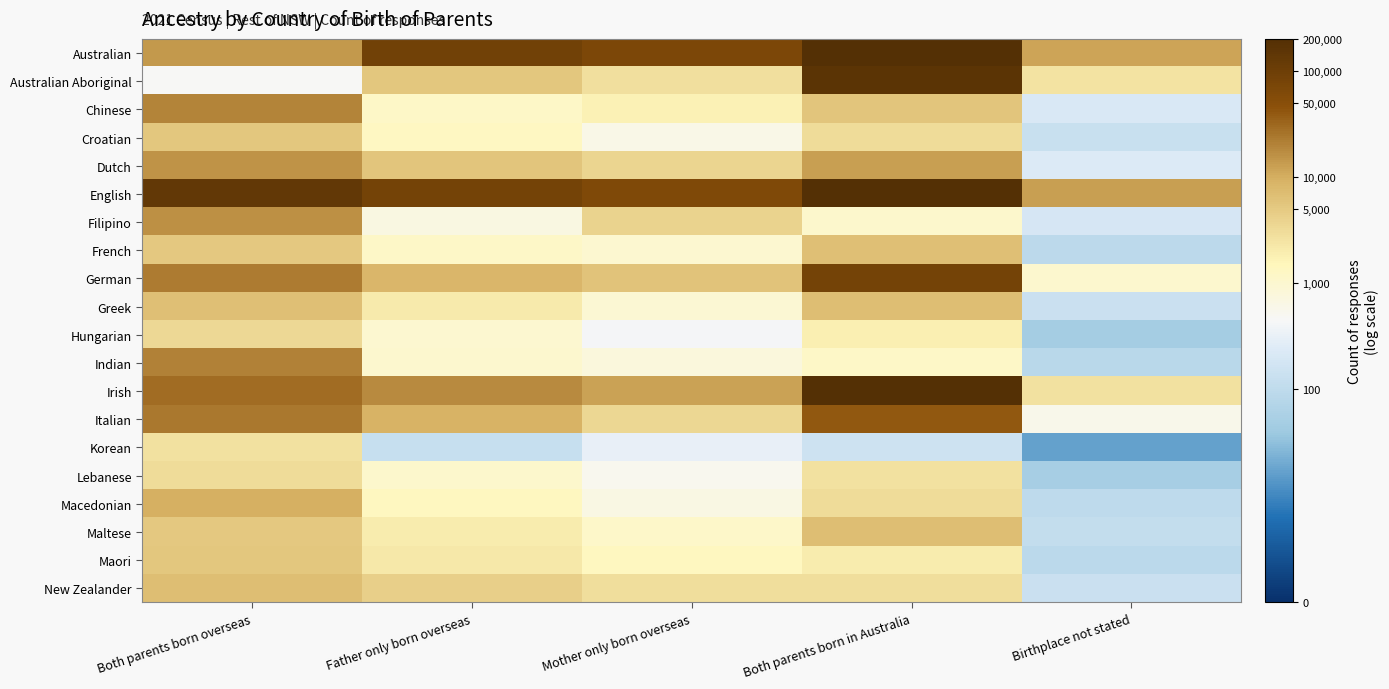

Reading right to left, list all the values displayed in this chart.

Australian: Birthplace not stated=9.4	Both parents born in Australia=13.8	Mother only born overseas=11.1	Father only born overseas=11.4	Both parents born overseas=9.6
Australian Aboriginal: Birthplace not stated=7.8	Both parents born in Australia=12.0	Mother only born overseas=7.9	Father only born overseas=8.6	Both parents born overseas=6.1
Chinese: Birthplace not stated=5.4	Both parents born in Australia=8.7	Mother only born overseas=7.5	Father only born overseas=7.1	Both parents born overseas=9.9
Croatian: Birthplace not stated=4.9	Both parents born in Australia=8.0	Mother only born overseas=6.4	Father only born overseas=7.2	Both parents born overseas=8.6
Dutch: Birthplace not stated=5.4	Both parents born in Australia=9.5	Mother only born overseas=8.2	Father only born overseas=8.7	Both parents born overseas=9.6
English: Birthplace not stated=9.5	Both parents born in Australia=13.7	Mother only born overseas=11.0	Father only born overseas=11.3	Both parents born overseas=11.8
Filipino: Birthplace not stated=5.3	Both parents born in Australia=7.0	Mother only born overseas=8.3	Father only born overseas=6.6	Both parents born overseas=9.7
French: Birthplace not stated=4.5	Both parents born in Australia=8.8	Mother only born overseas=6.9	Father only born overseas=7.1	Both parents born overseas=8.6
German: Birthplace not stated=6.9	Both parents born in Australia=11.3	Mother only born overseas=8.7	Father only born overseas=9.0	Both parents born overseas=10.0
Greek: Birthplace not stated=4.9	Both parents born in Australia=8.9	Mother only born overseas=6.8	Father only born overseas=7.7	Both parents born overseas=8.8
Hungarian: Birthplace not stated=3.9	Both parents born in Australia=7.5	Mother only born overseas=6.0	Father only born overseas=6.9	Both parents born overseas=8.1
Indian: Birthplace not stated=4.5	Both parents born in Australia=7.1	Mother only born overseas=6.6	Father only born overseas=6.9	Both parents born overseas=9.9
Irish: Birthplace not stated=7.9	Both parents born in Australia=12.5	Mother only born overseas=9.4	Father only born overseas=9.8	Both parents born overseas=10.3
Italian: Birthplace not stated=6.4	Both parents born in Australia=10.6	Mother only born overseas=8.2	Father only born overseas=9.1	Both parents born overseas=10.1
Korean: Birthplace not stated=2.8	Both parents born in Australia=5.0	Mother only born overseas=5.7	Father only born overseas=4.8	Both parents born overseas=7.9
Lebanese: Birthplace not stated=4.0	Both parents born in Australia=7.9	Mother only born overseas=6.3	Father only born overseas=7.0	Both parents born overseas=8.0
Macedonian: Birthplace not stated=4.6	Both parents born in Australia=8.0	Mother only born overseas=6.5	Father only born overseas=7.2	Both parents born overseas=9.2
Maltese: Birthplace not stated=4.8	Both parents born in Australia=8.8	Mother only born overseas=7.0	Father only born overseas=7.6	Both parents born overseas=8.6
Maori: Birthplace not stated=4.5	Both parents born in Australia=7.6	Mother only born overseas=7.2	Father only born overseas=7.7	Both parents born overseas=8.6
New Zealander: Birthplace not stated=4.9	Both parents born in Australia=8.0	Mother only born overseas=8.0	Father only born overseas=8.3	Both parents born overseas=8.8